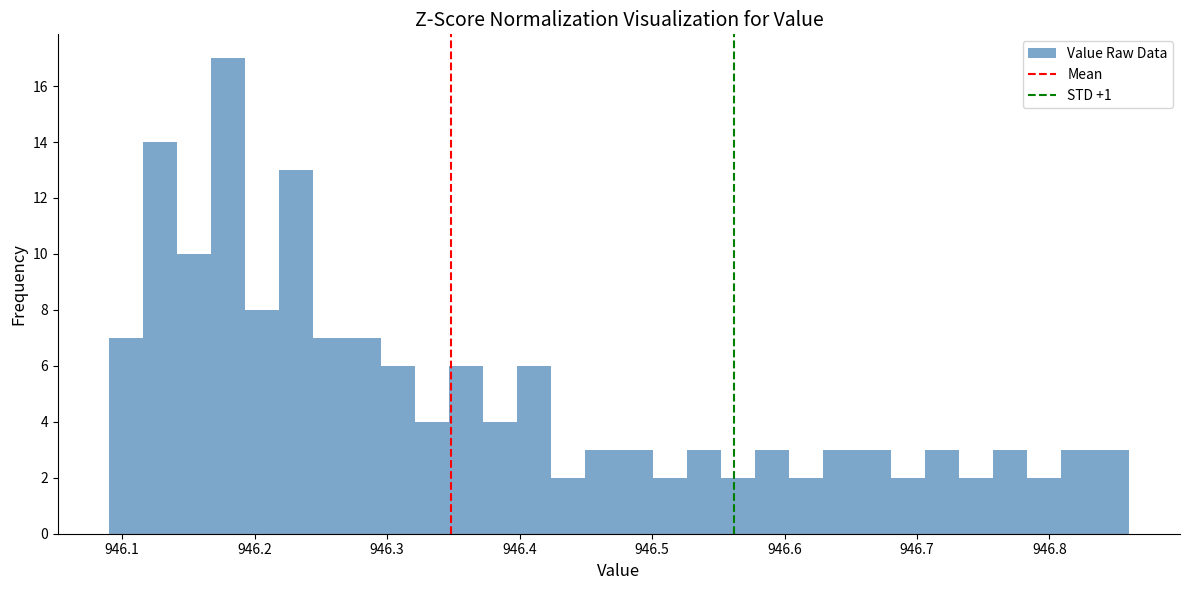

Read against the x-axis, roughly where is the centre of the tallest bar?

946.18